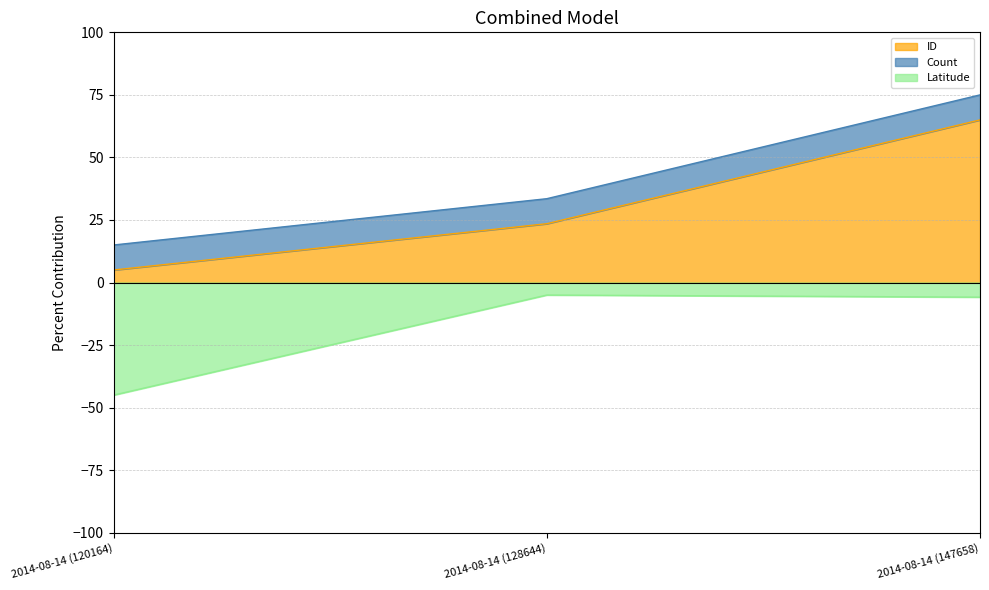

Rank the categories by ID value from lowest to highest.

2014-08-14 (120164), 2014-08-14 (128644), 2014-08-14 (147658)